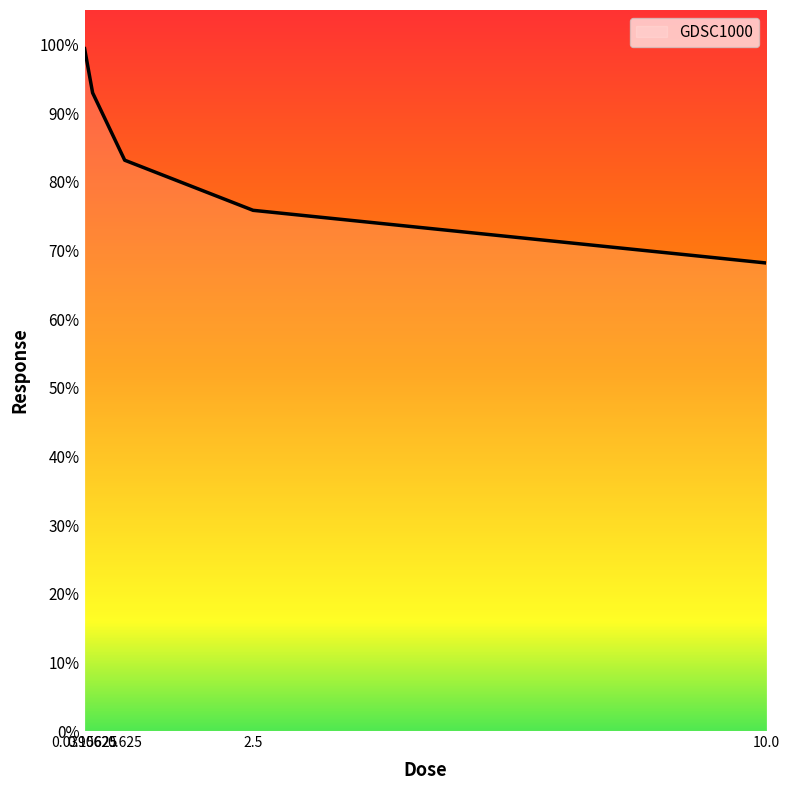

True or false: there are more than 0 points higher than both neighbors.

False